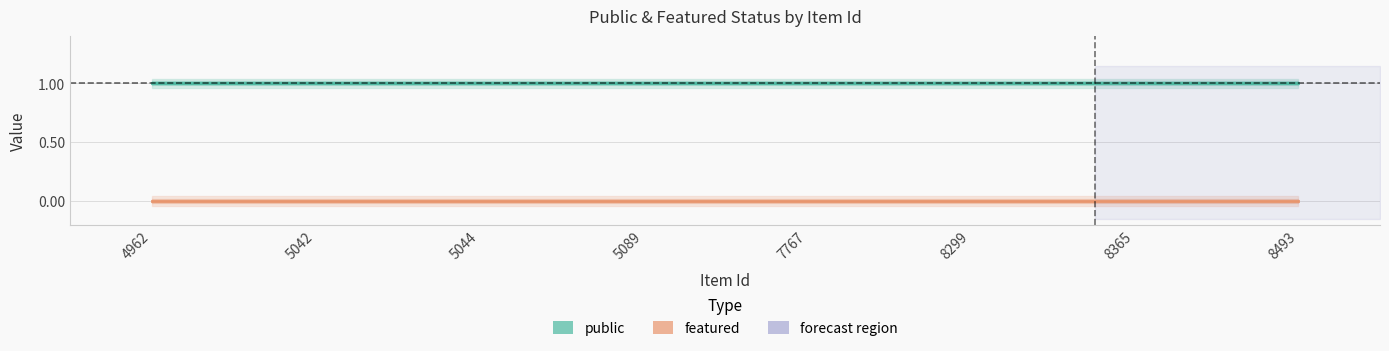

What is the value of the public point at the 1st from the left?

1.0